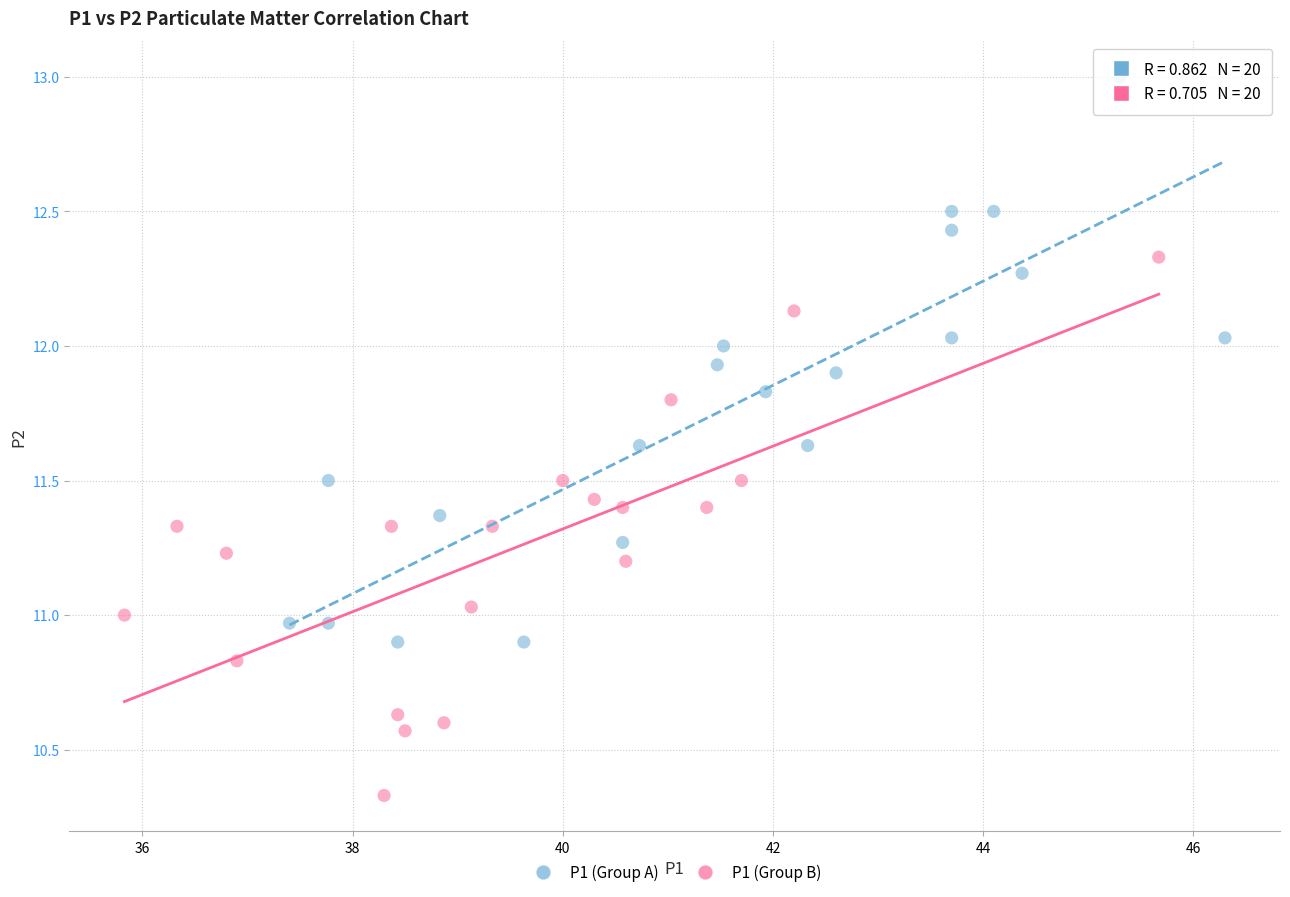

Which series has the widest spread of Y values?

P1 (Group A)